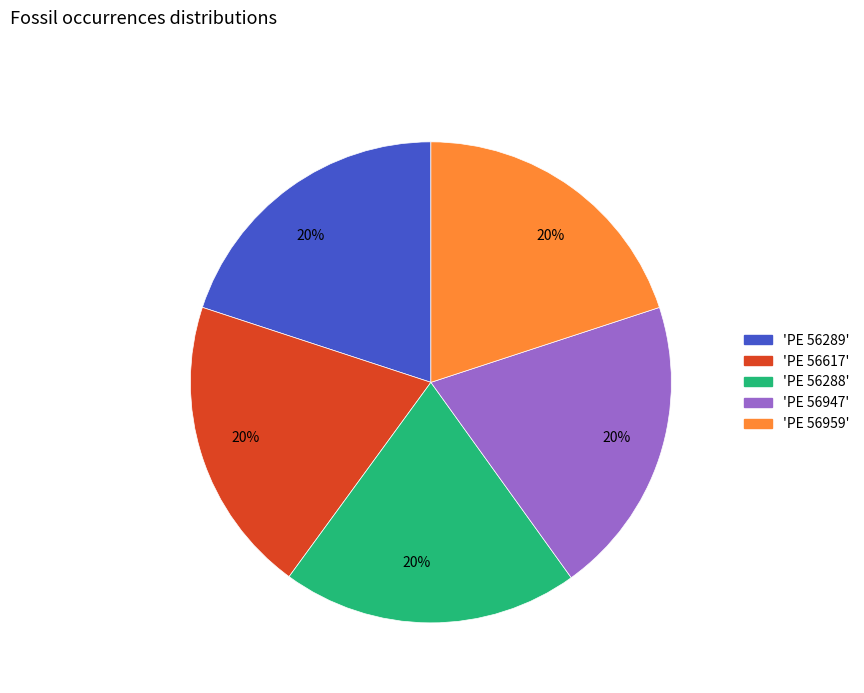

Count the number of slices in the pie.

5